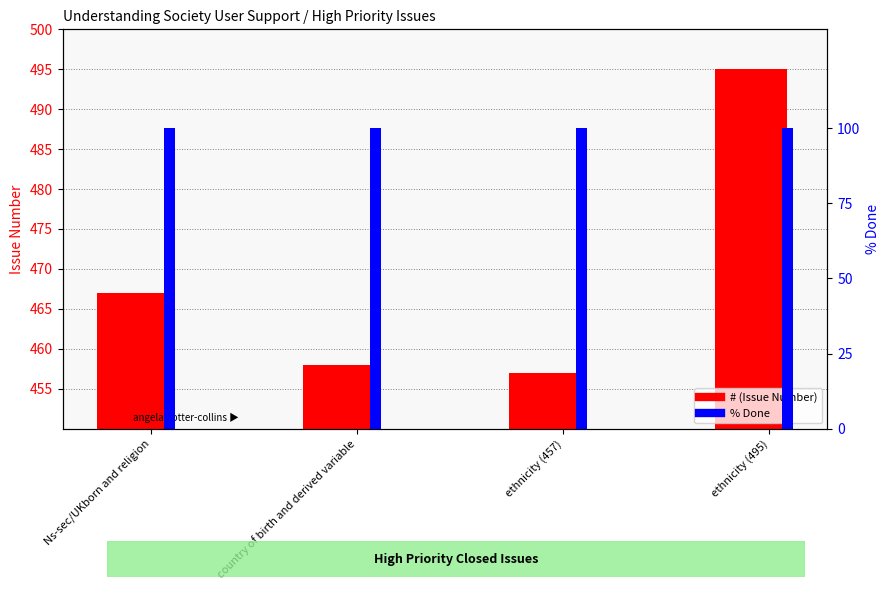

Are the bars grouped side by side (vs. stacked)?

Yes